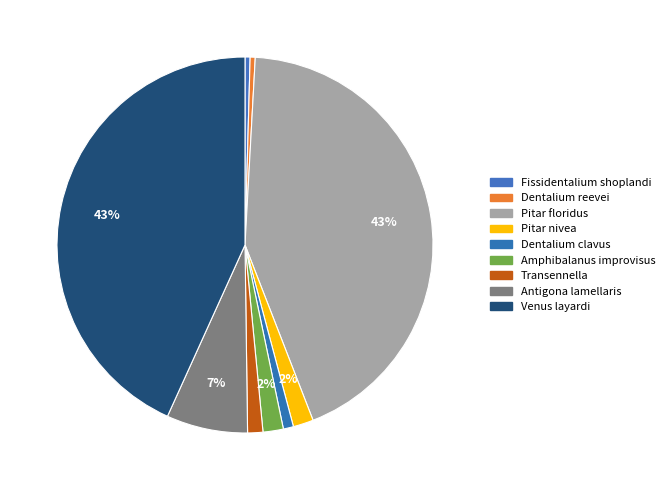

How many slices are in this pie chart?

9